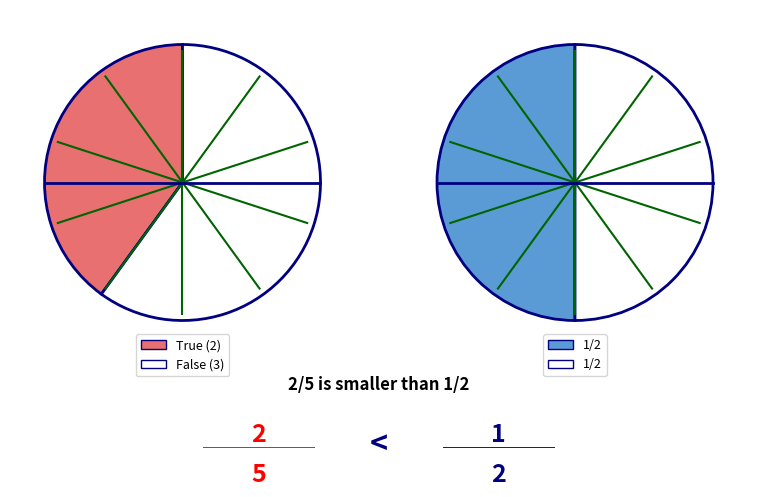

What percentage do False and True together represent?

100.0%